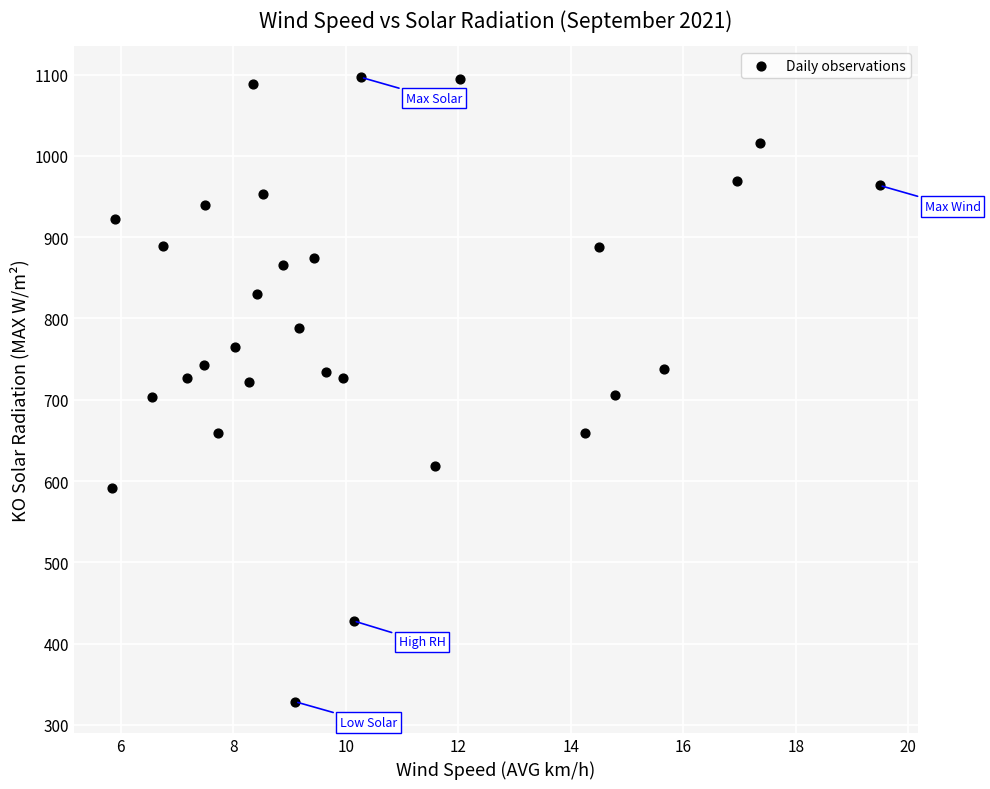

What is the range of Y values (max minus min)?

768.0